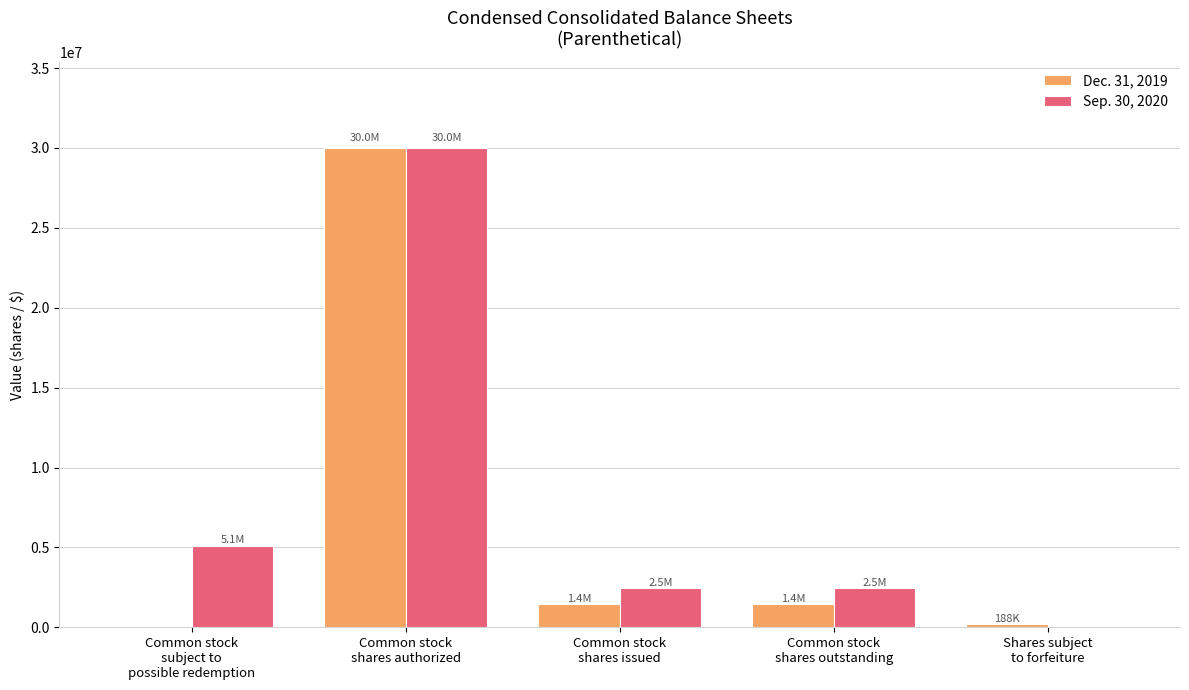

What is the greatest value displayed?

30000000